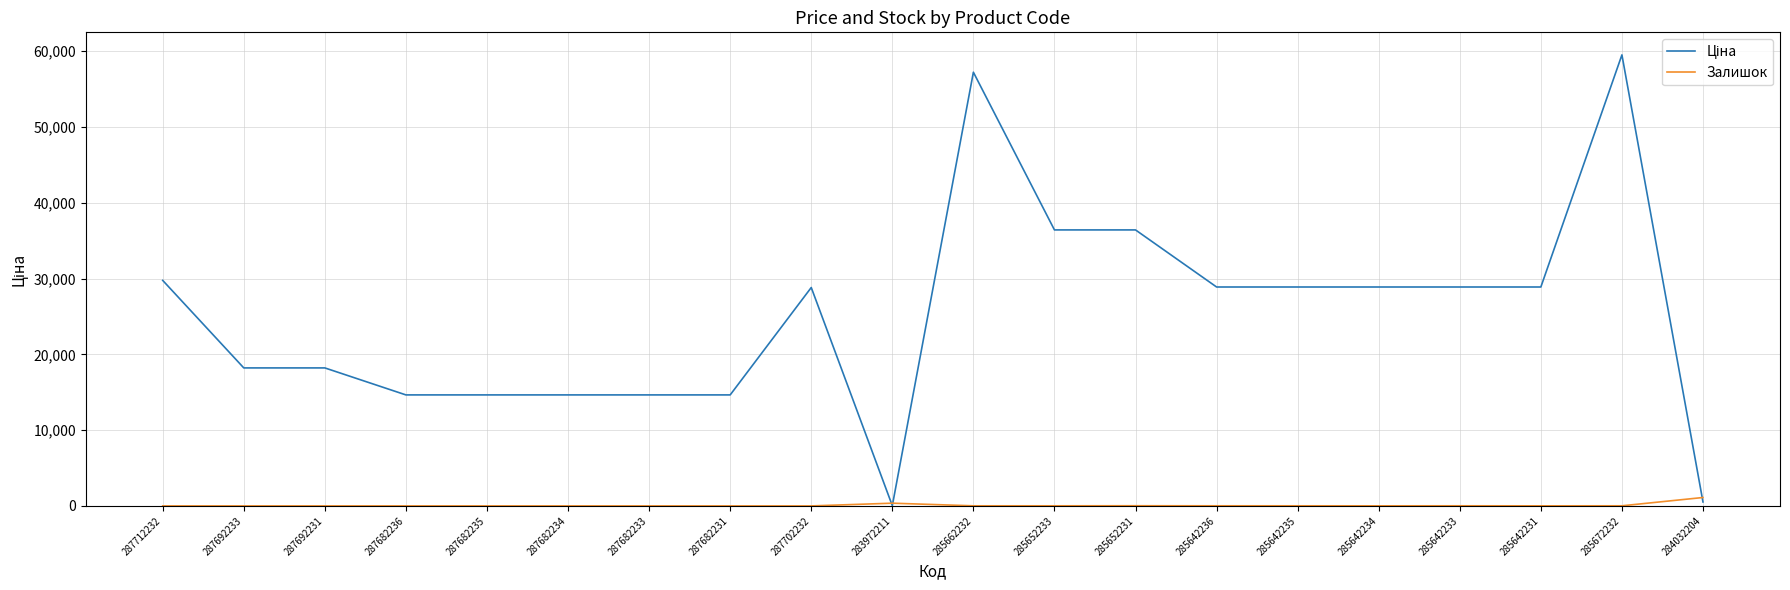

What is the maximum value shown in the chart?

59523.0